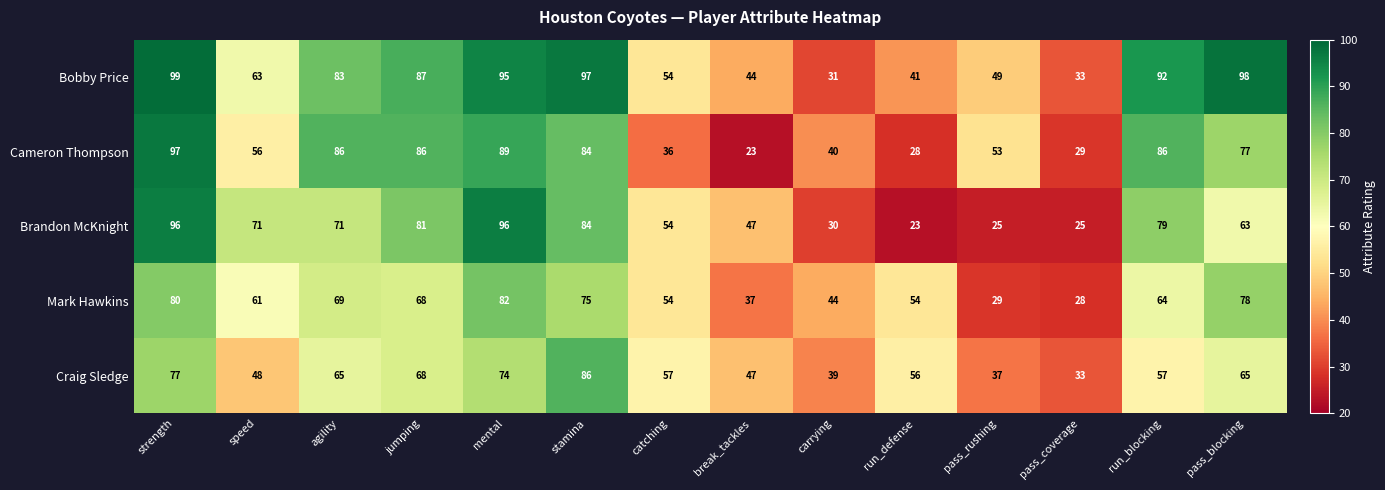

The value of Bobby Price at carrying is 31. True or false?

True